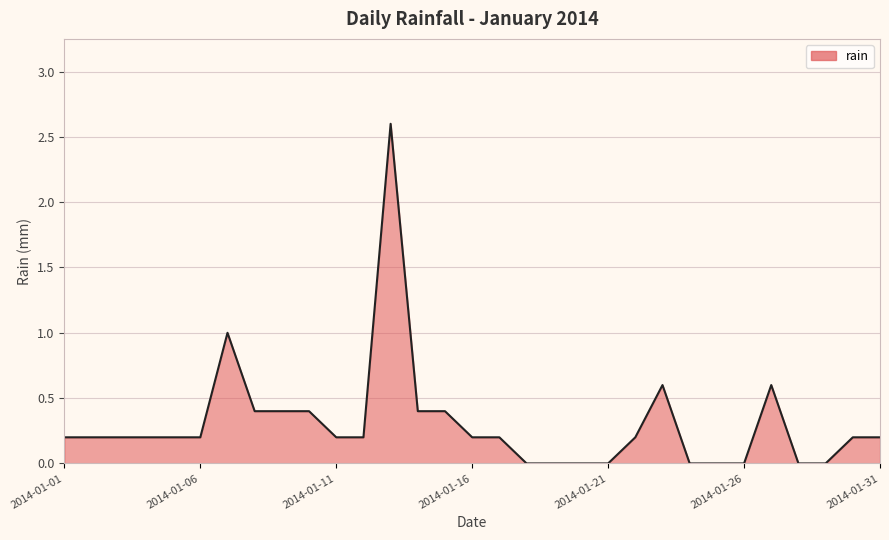

What is the greatest value displayed?

2.6